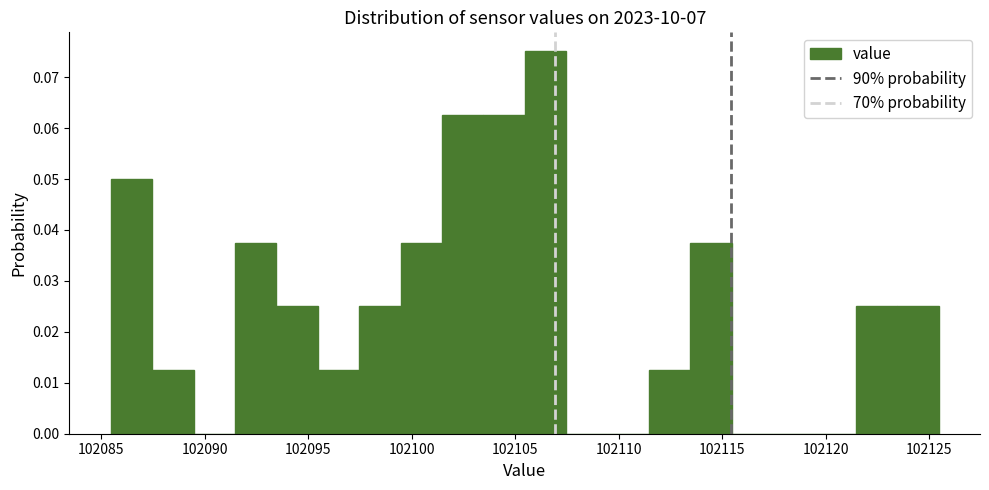

Read against the x-axis, roughly where is the centre of the tallest bar?

102106.5